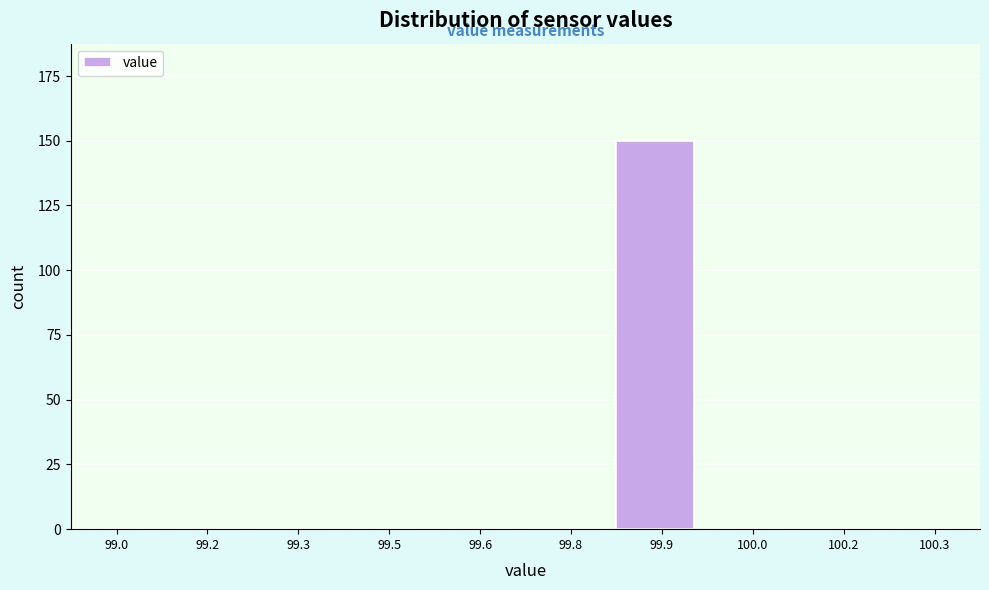

Reading left to right, list all the values displayed in this chart.

99.0=0	99.2=0	99.3=0	99.5=0	99.6=0	99.8=0	99.9=150	100.0=0	100.2=0	100.3=0